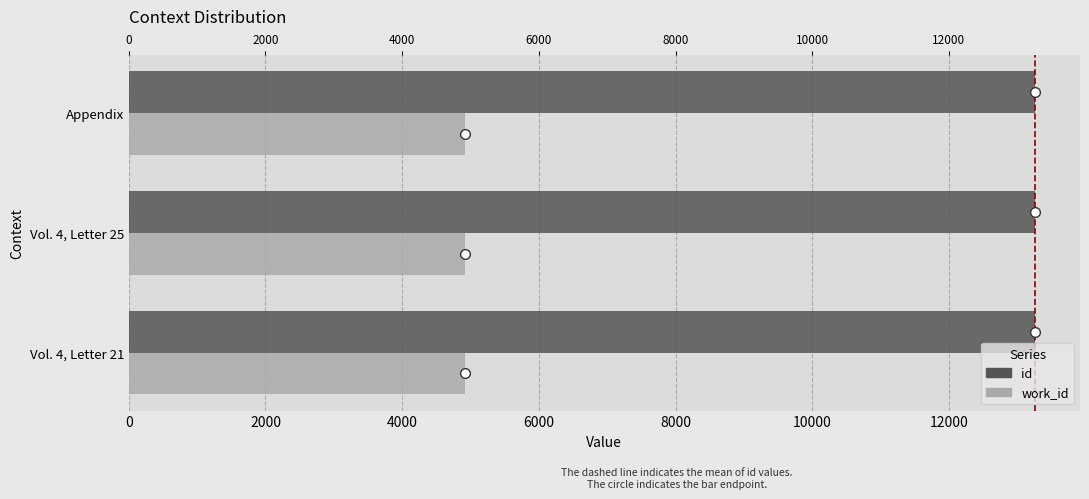

What is the average value of the id series?

13255.0